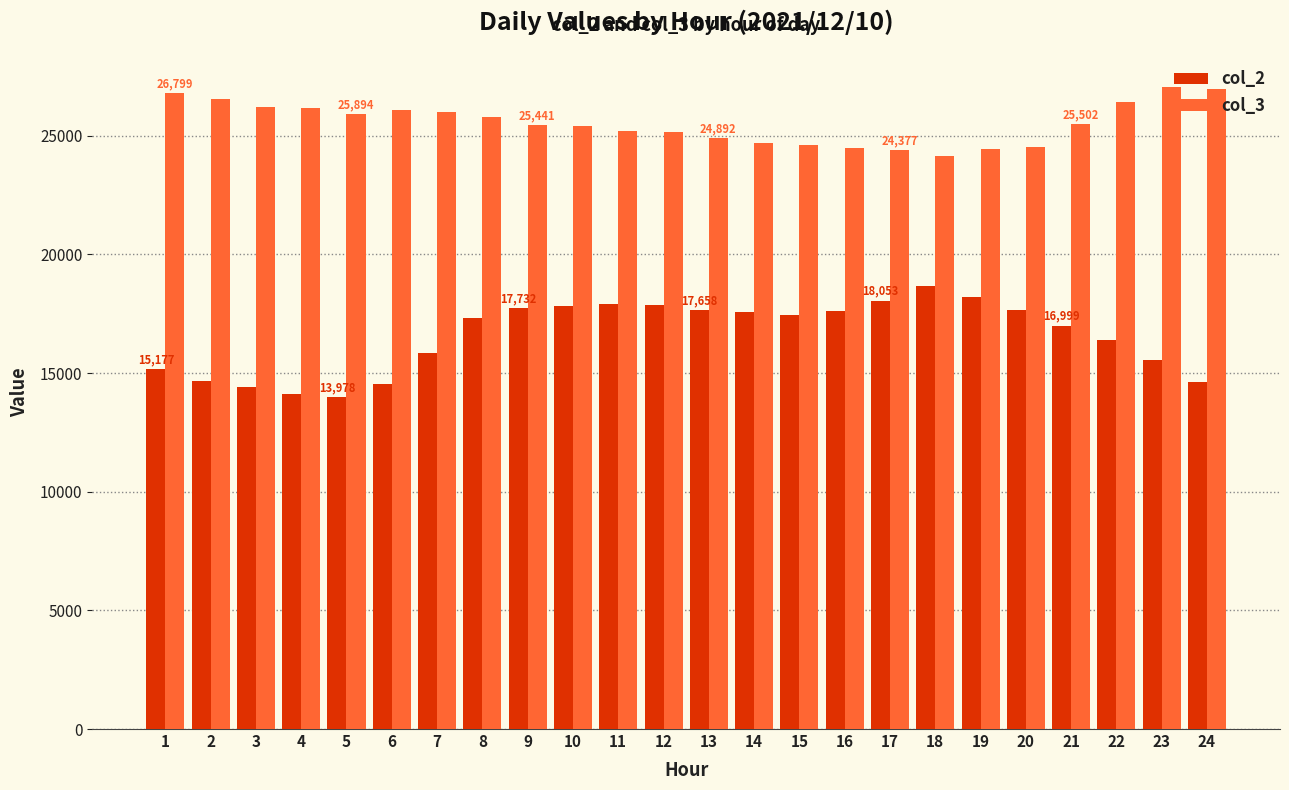

What is the maximum value shown in the chart?

27033